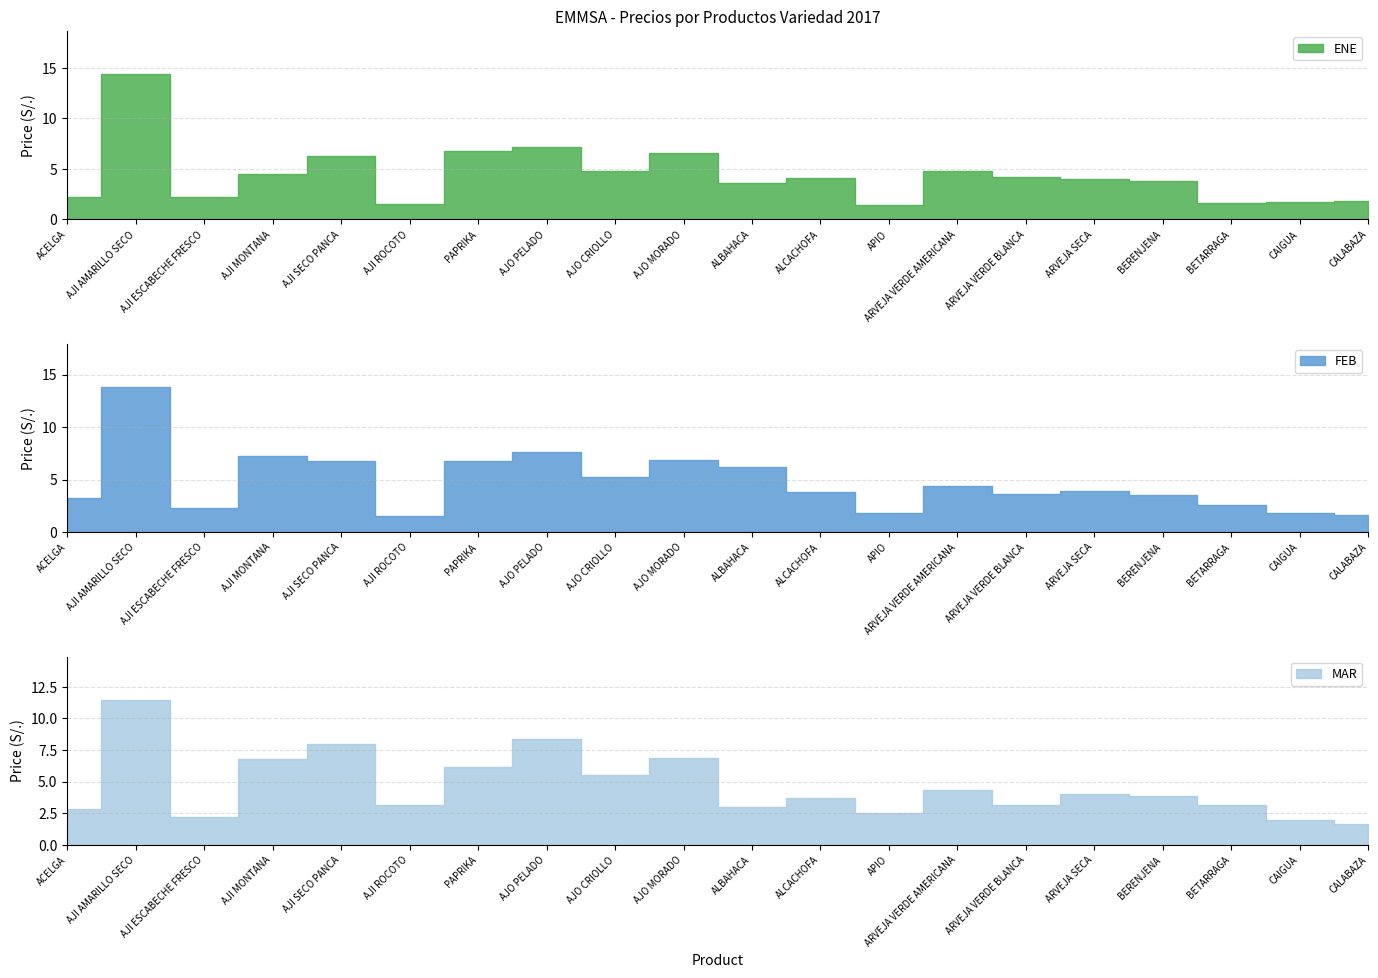

Is it true that MAR equals 8.4 at AJO PELADO?

True